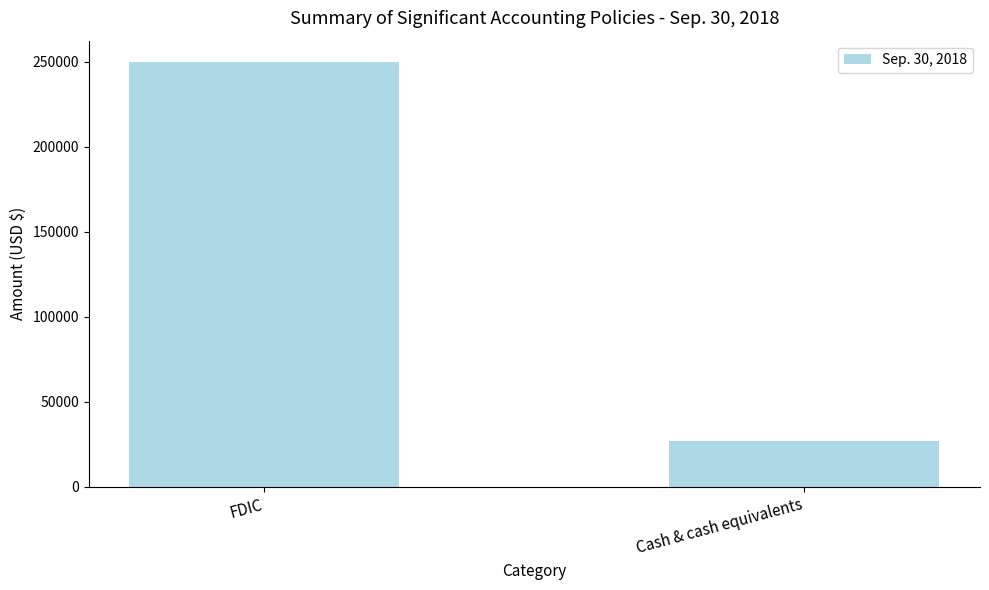

How many bars are there in total?

2